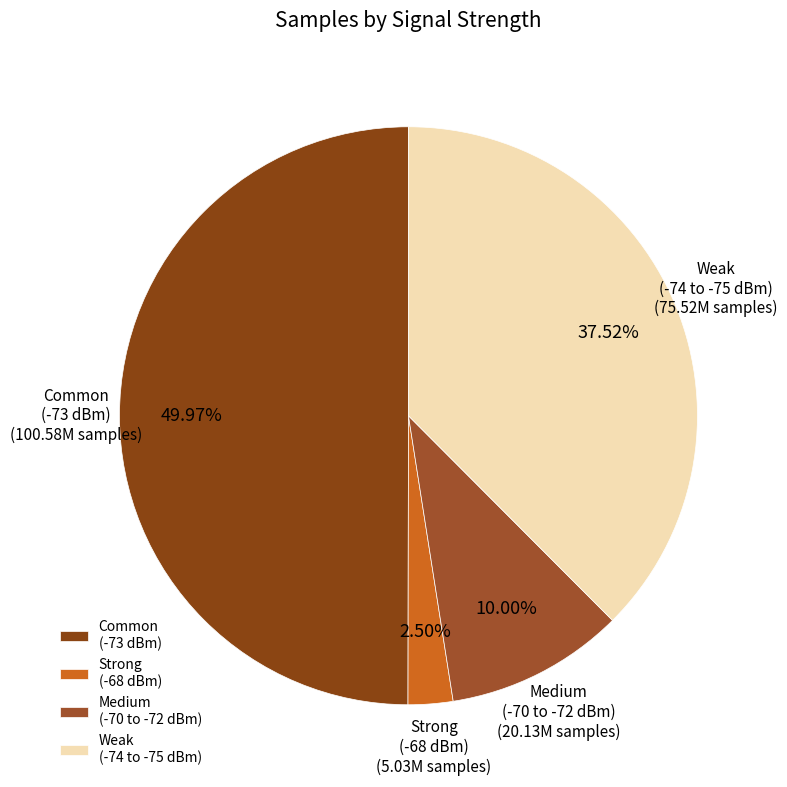

What is the ratio of the value at Weak (-74 to -75 dBm) to the value at Medium (-70 to -72 dBm)?

3.8